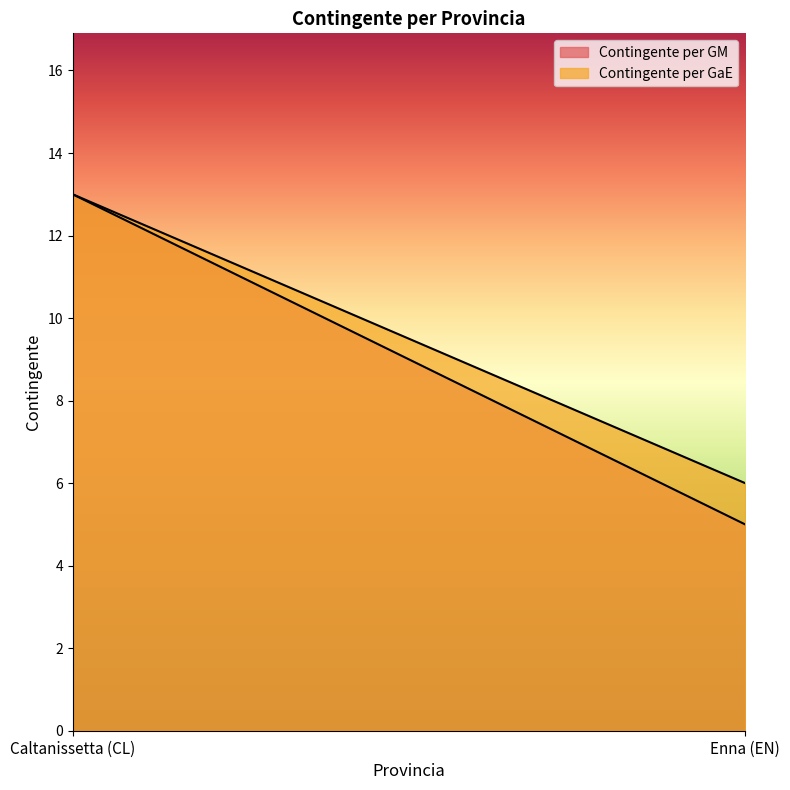

What is the difference between the maximum and minimum values in the Contingente per GM series?

8